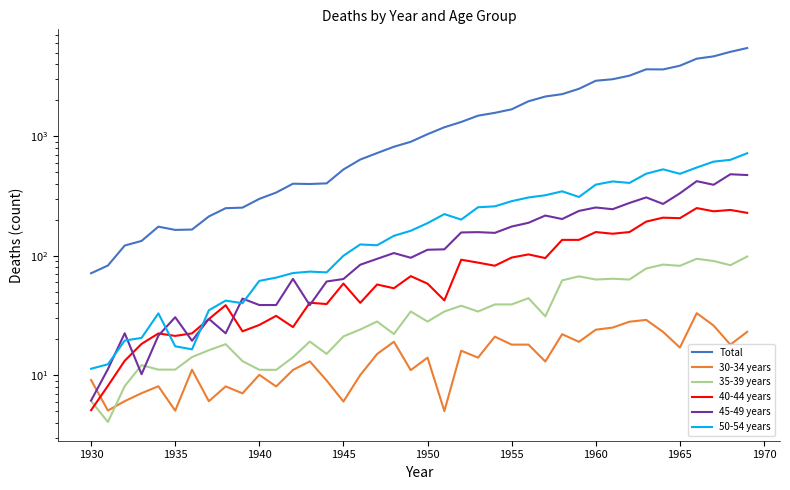

Which series has the widest spread of values?

Total